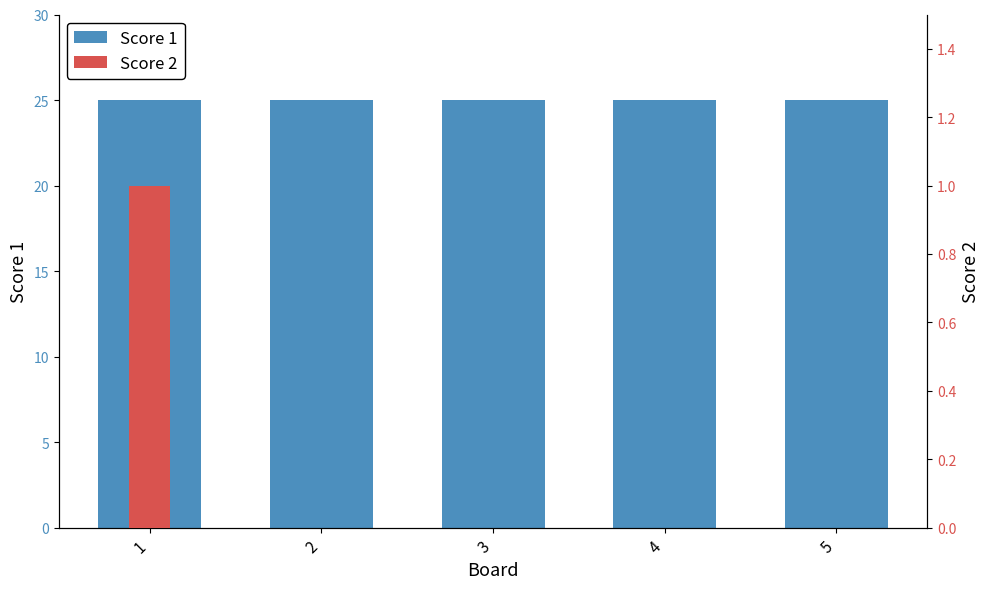

List the series in order of their peak value, highest first.

Score 1, Score 2